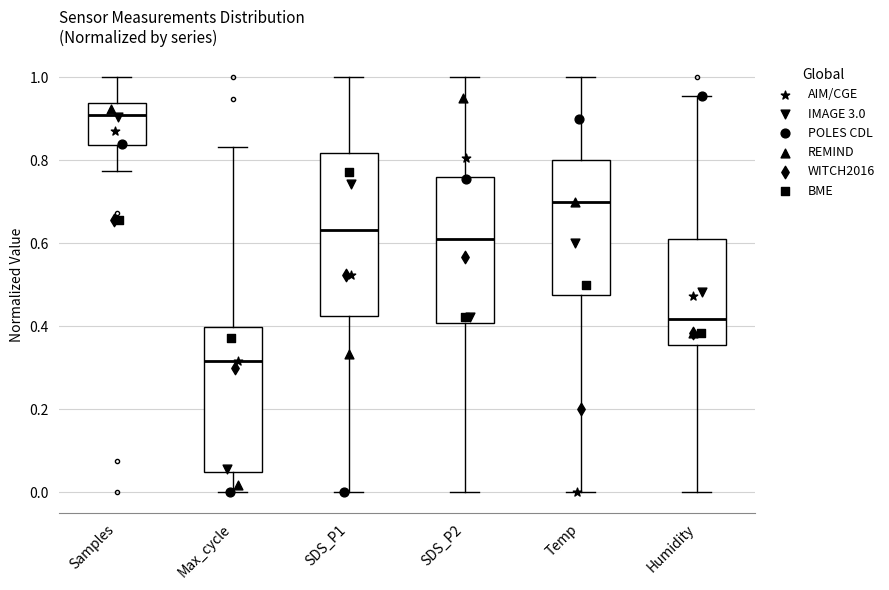

Which box has the highest median line?

Samples